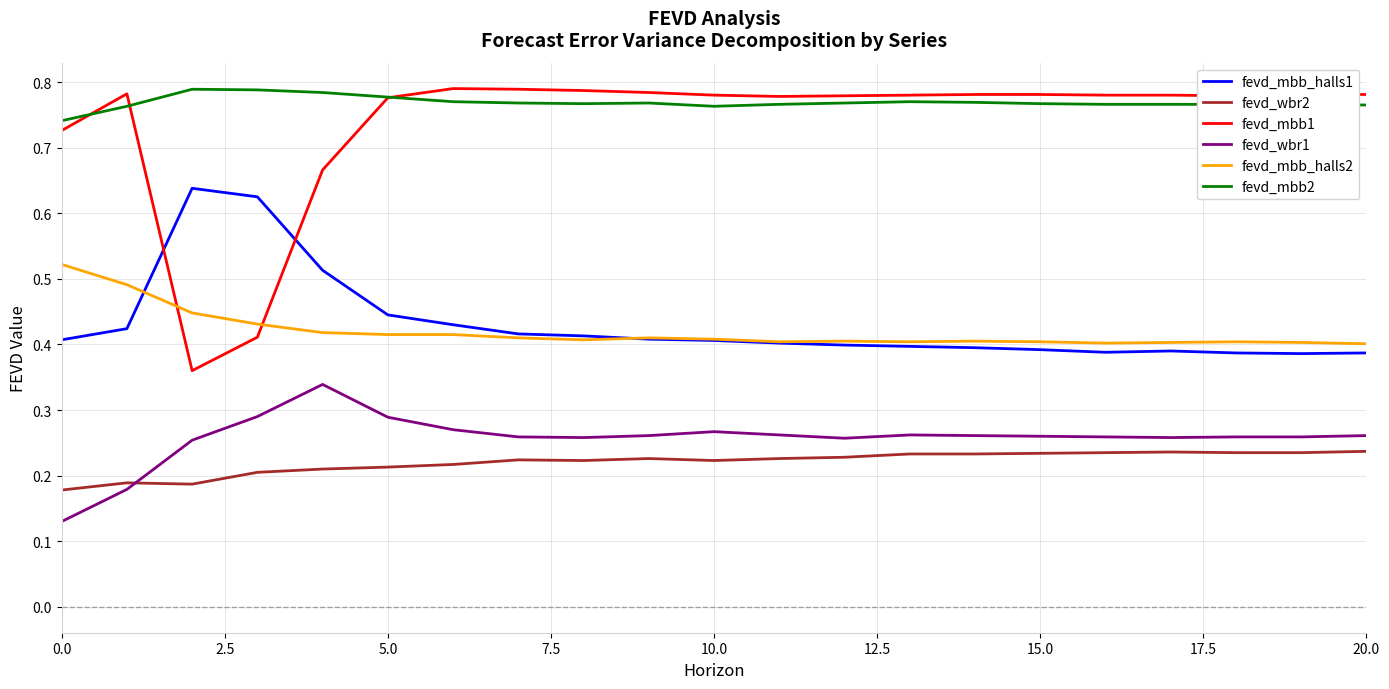

True or false: fevd_wbr1 and fevd_mbb1 intersect in this chart.

False